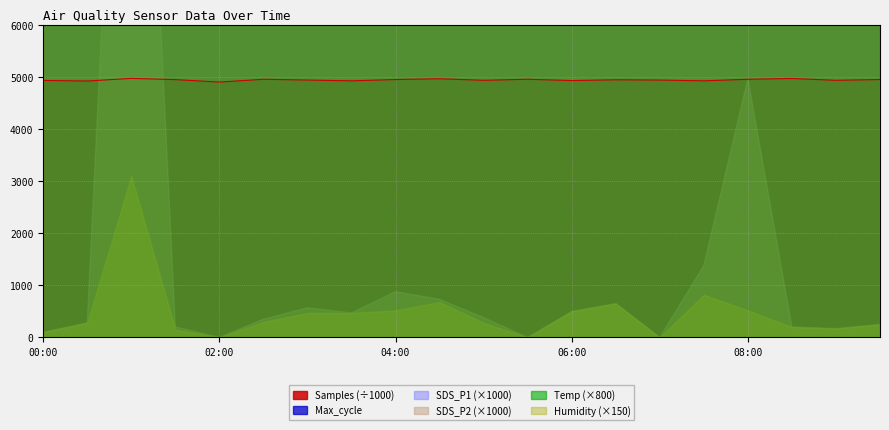

Does the chart have visible grid lines?

Yes